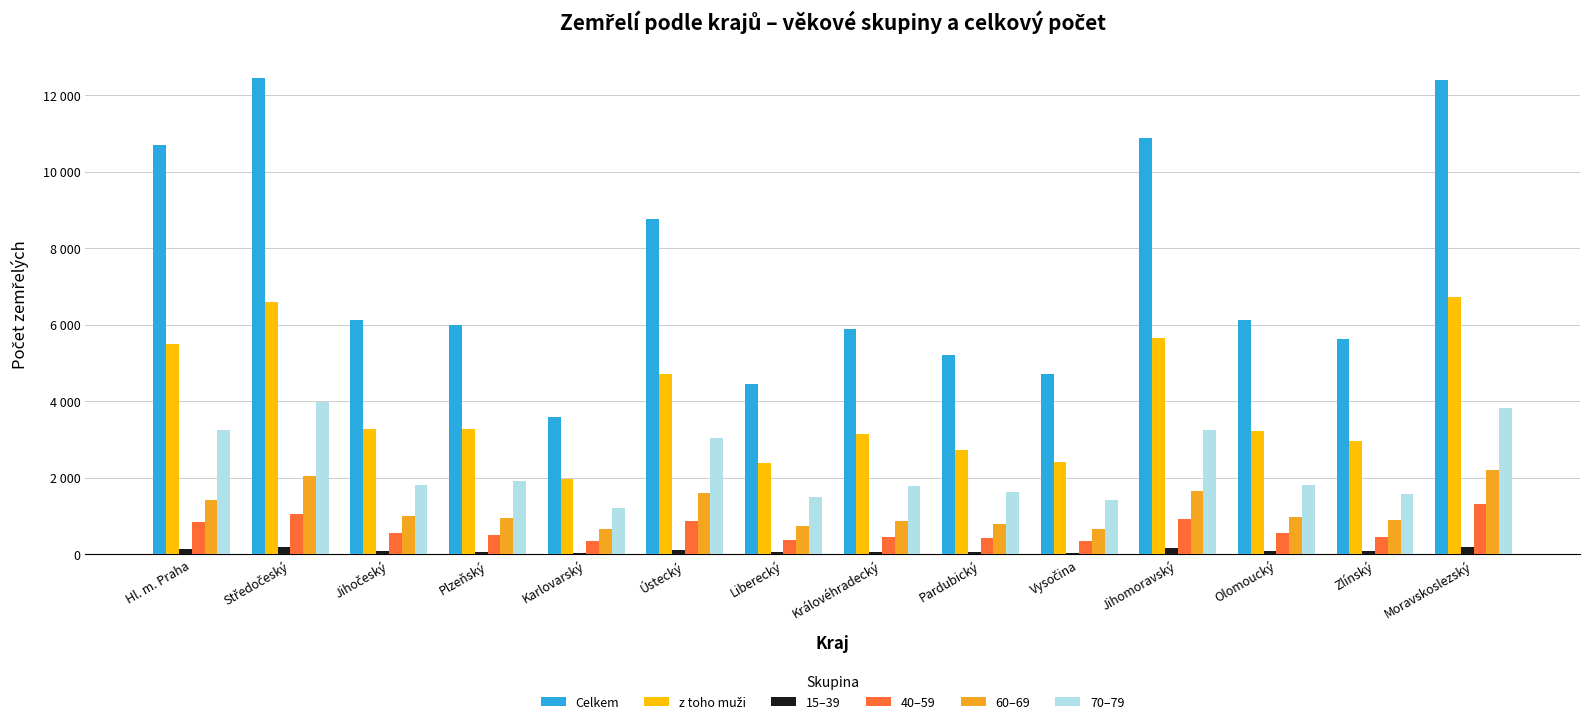

Does the chart contain stacked bars?

No